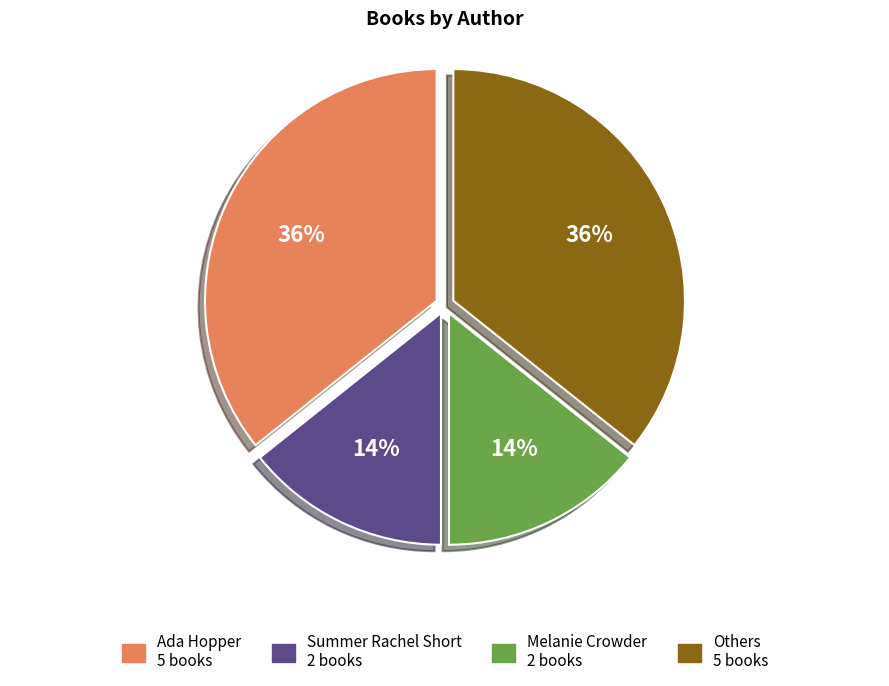

Is there a majority slice in this chart?

No